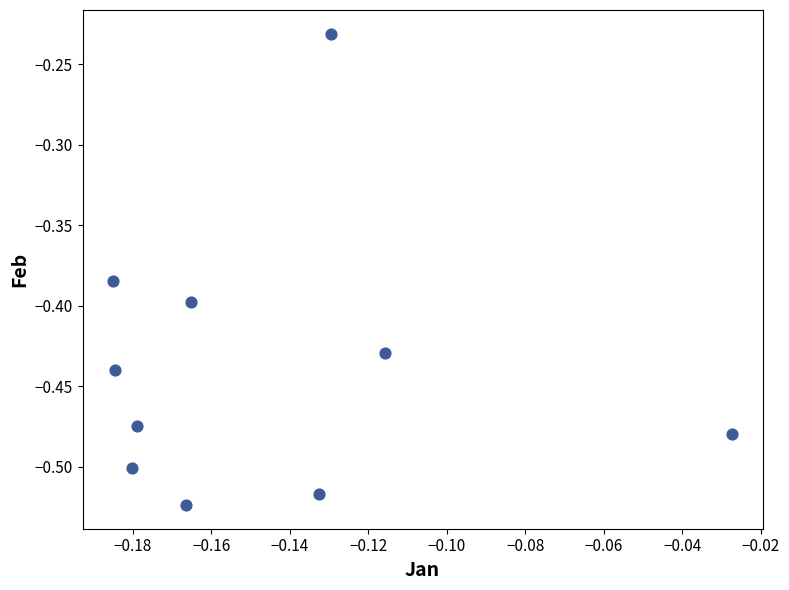

What is the range of Y values (max minus min)?

0.3